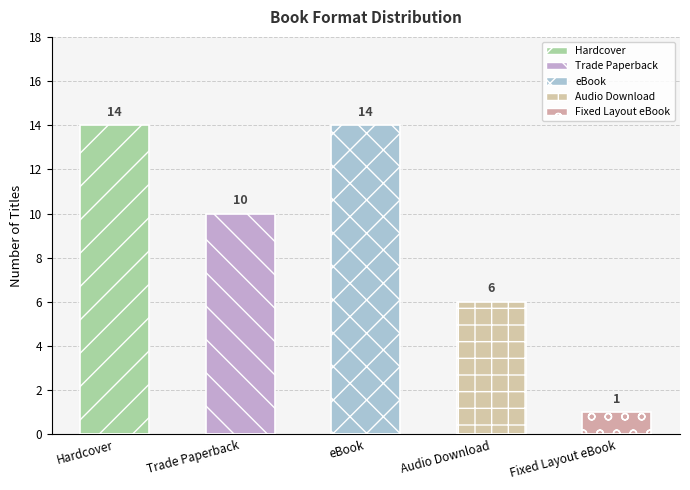

Between Hardcover and eBook, which is larger?

Hardcover